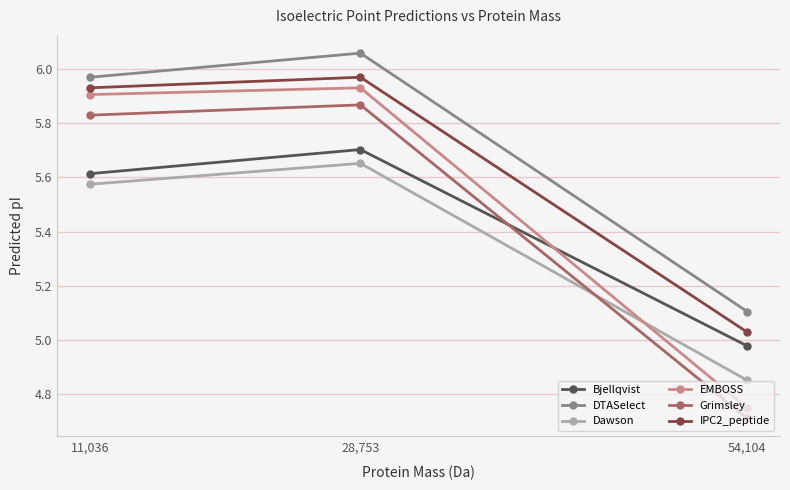

At how many categories does at least one series exceed 5?

3